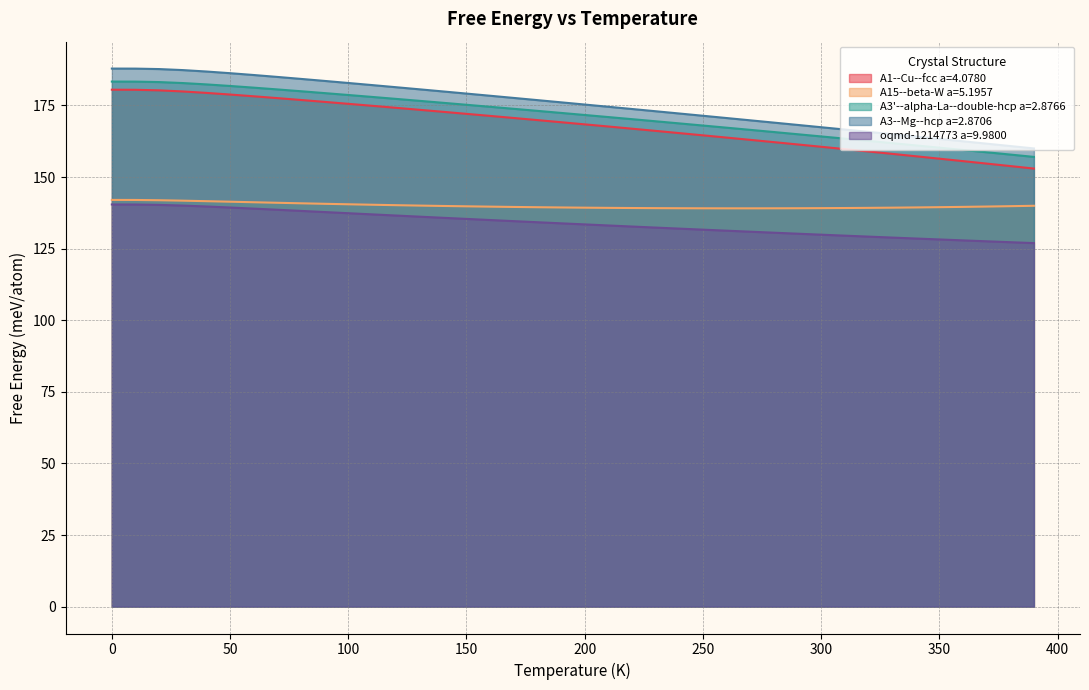

What are all the series names shown in the legend?

A1--Cu--fcc a=4.0780, A15--beta-W a=5.1957, A3'--alpha-La--double-hcp a=2.8766, A3--Mg--hcp a=2.8706, oqmd-1214773 a=9.9800